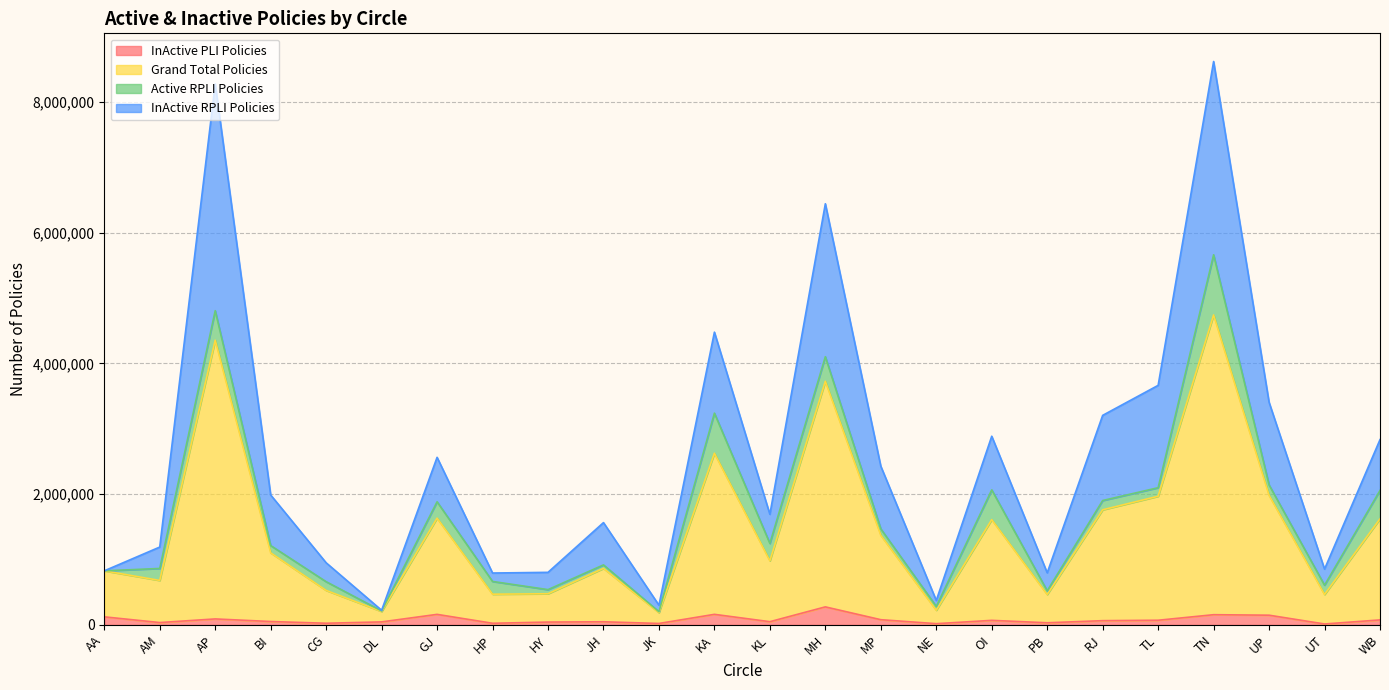

What is the difference between the highest and lowest values at TN?

8458868